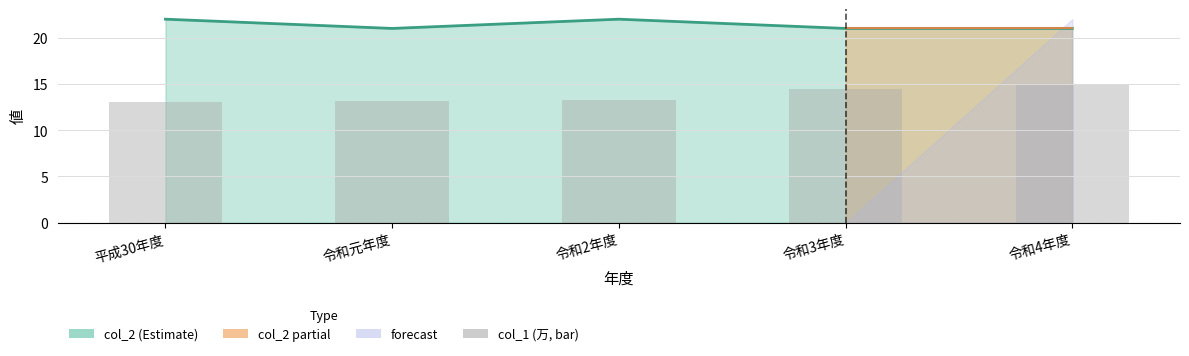

Which label corresponds to the smallest value in the chart?

平成30年度